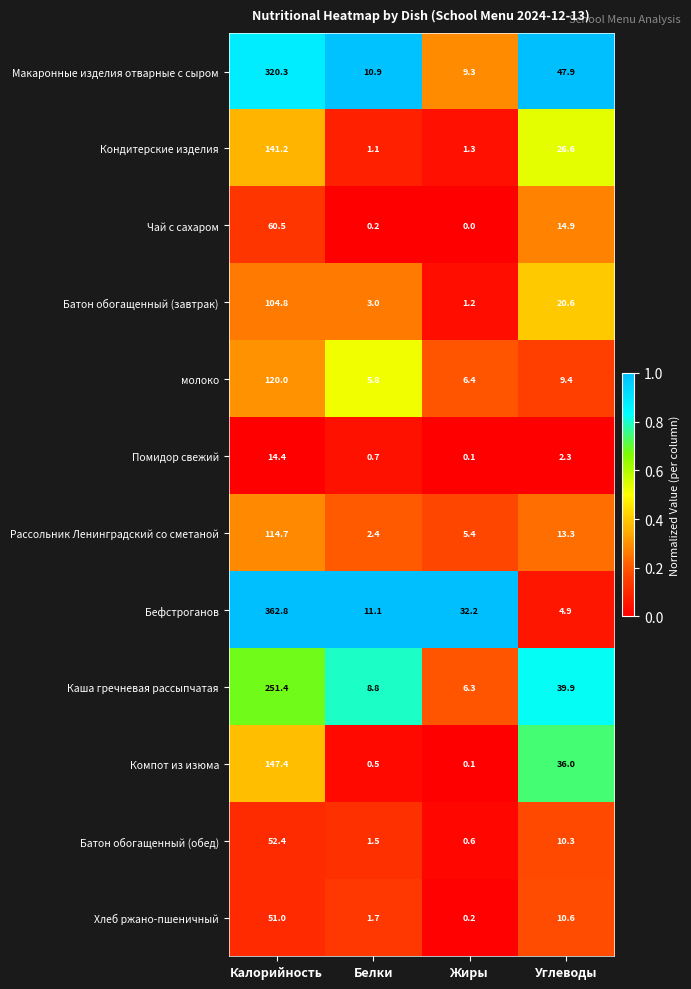

What is the total value across all series at Жиры?

63.1